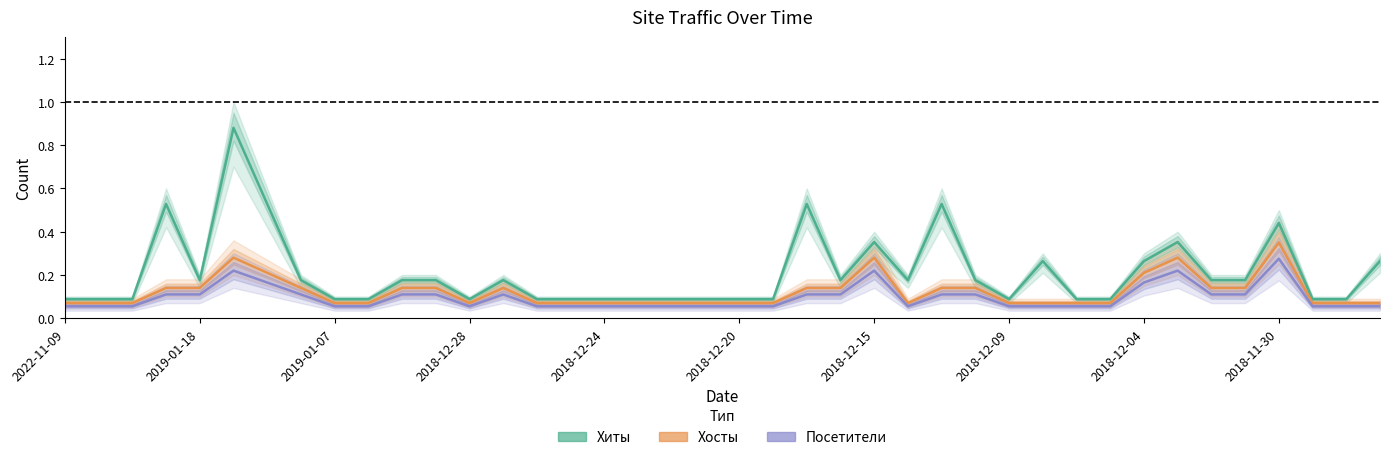

How many data points does each series have?

40